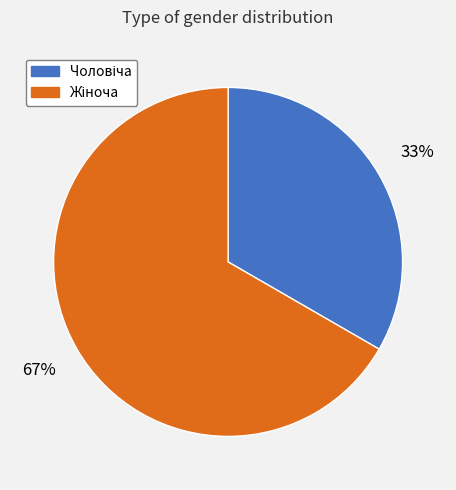

Is there any slice that represents more than half of the pie?

Yes